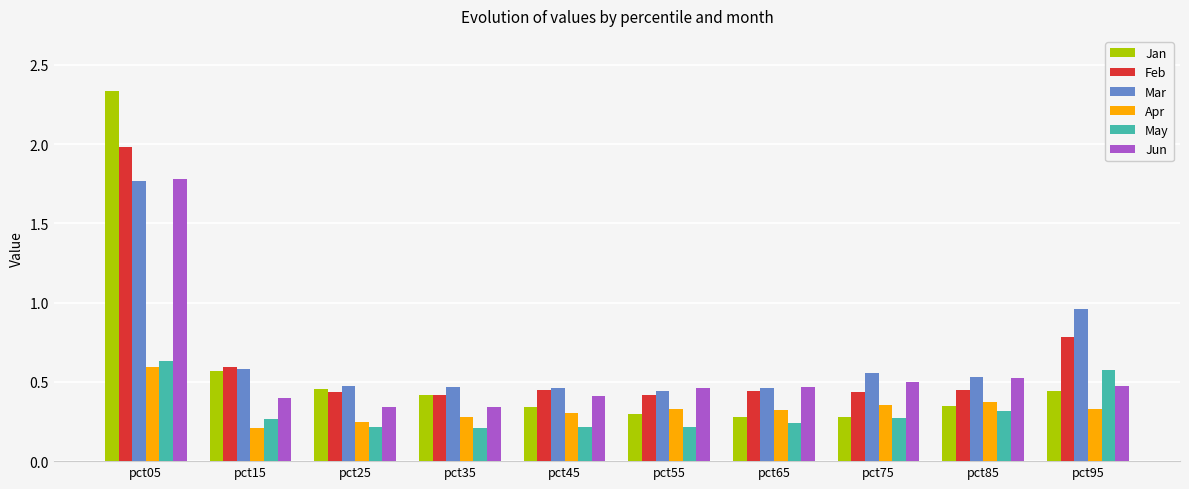

Which series has the largest total across all categories?

Mar